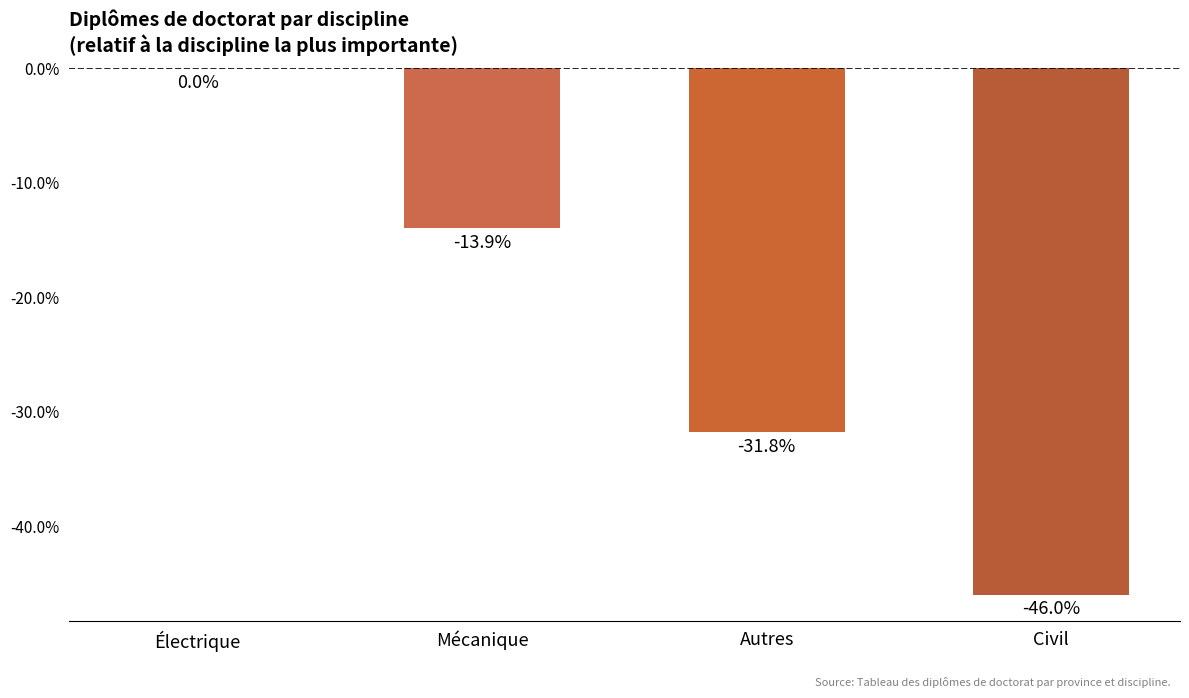

What is the sum of the values at Électrique and Civil?

-46.0